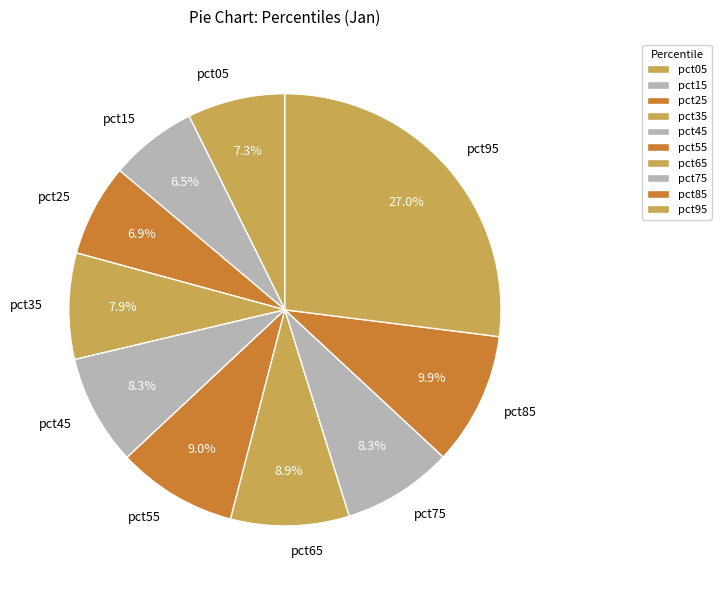

Is it true that pct25 is 1% of the pie?

False